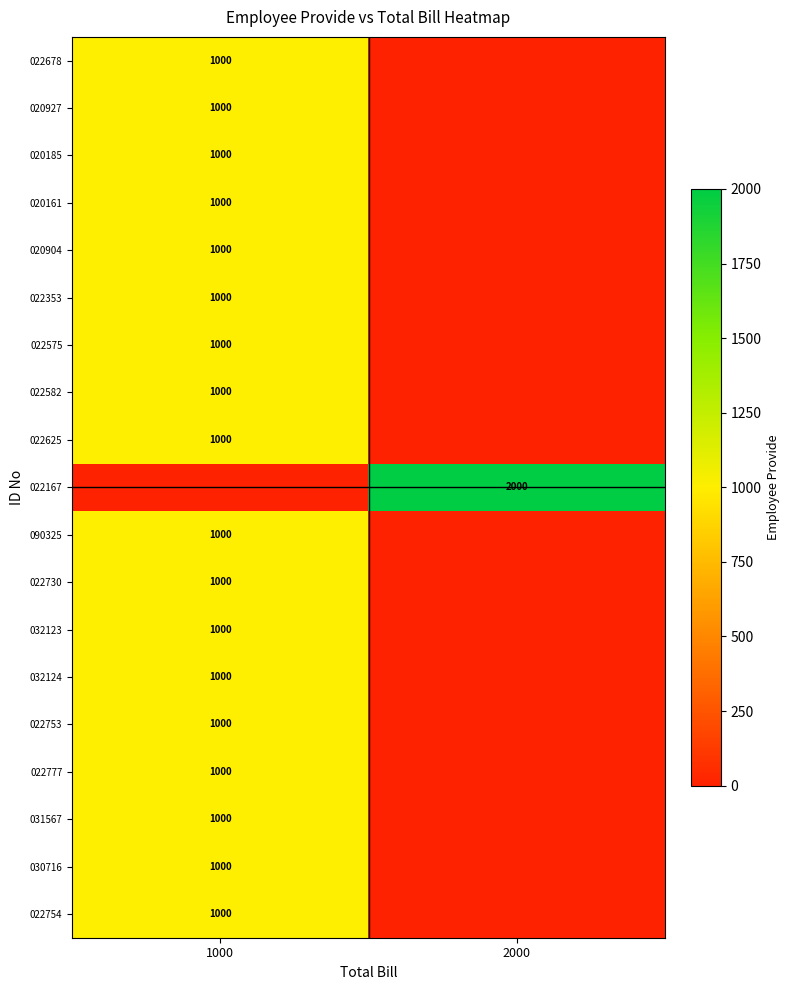

What is the difference between the highest and lowest values at 2000?

2000